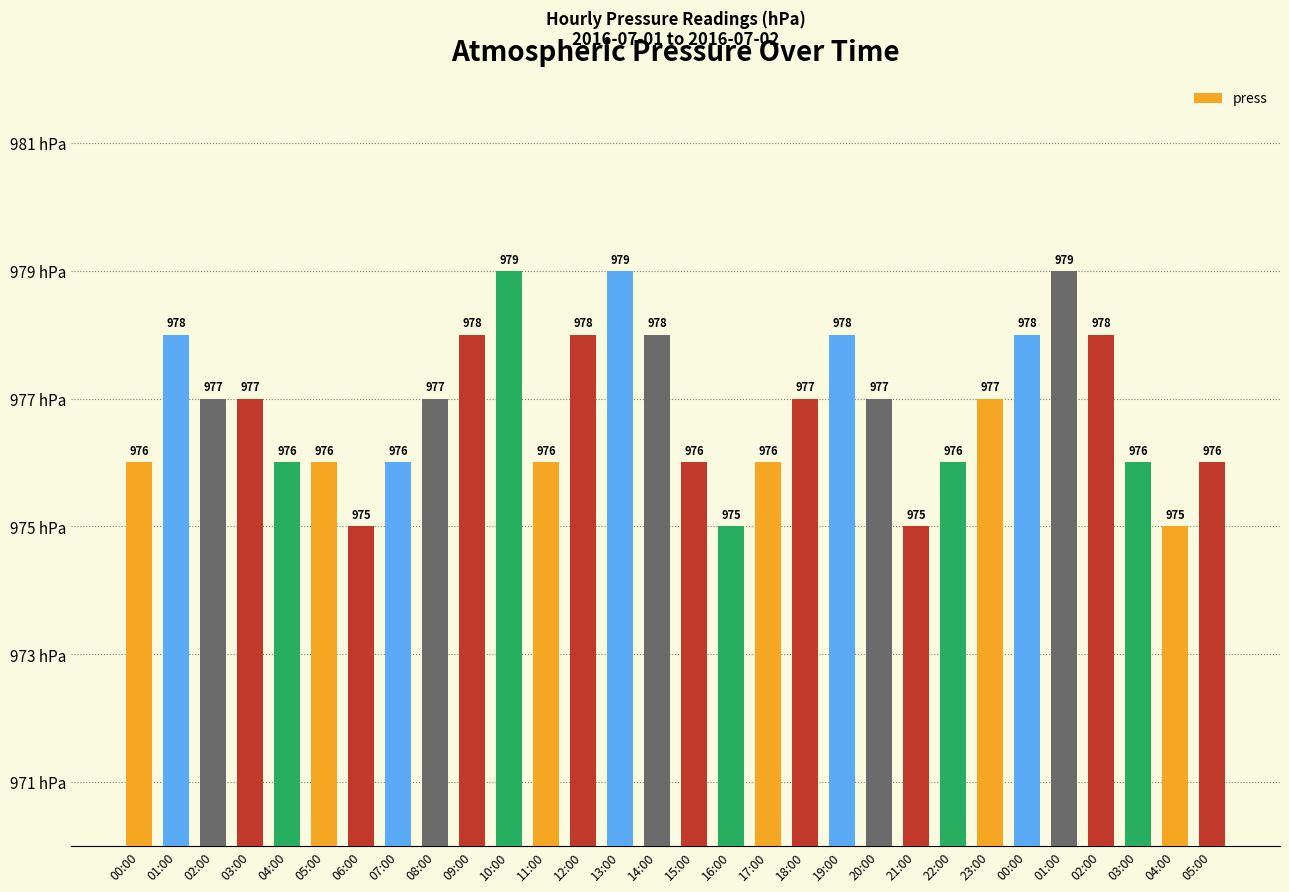

What is the label of the 5th bar from the left?

04:00